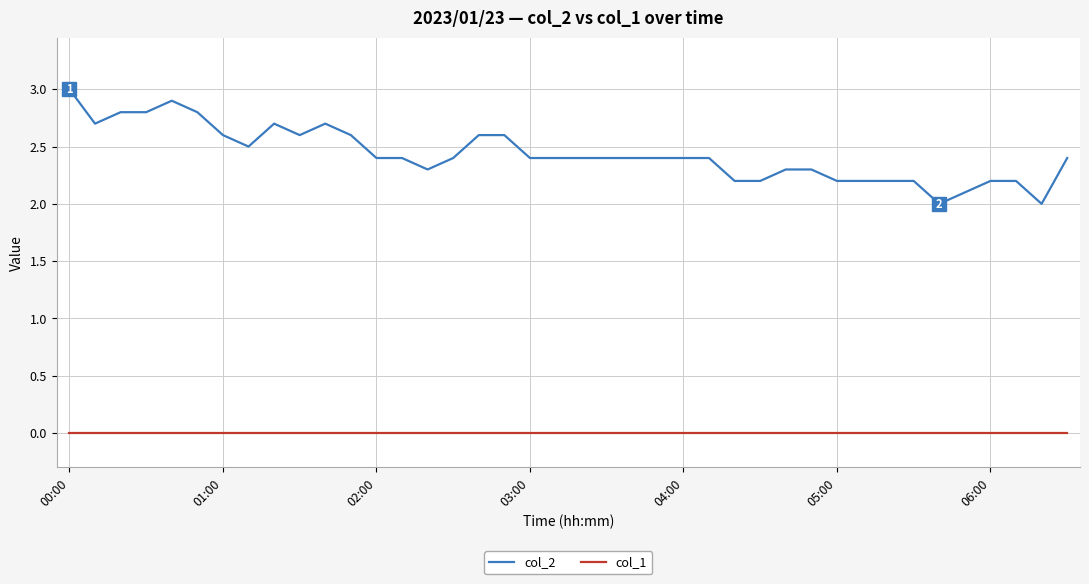

Which series has the largest range (max minus min)?

col_2